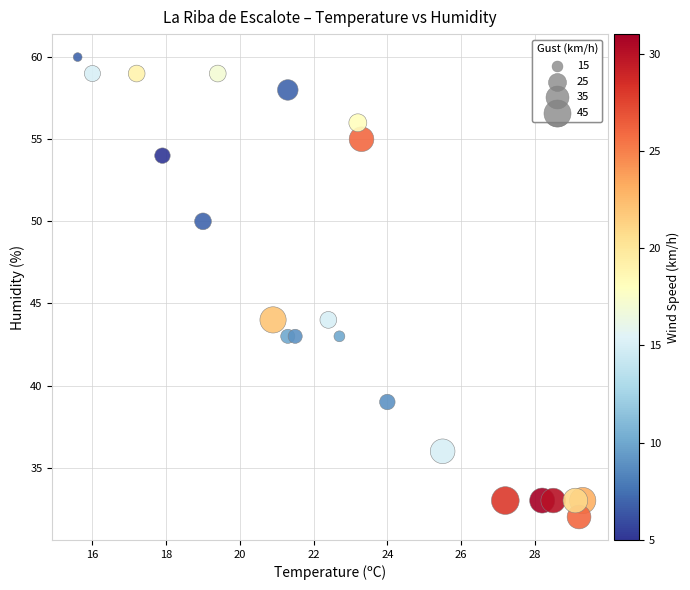

How many data points are displayed?

22